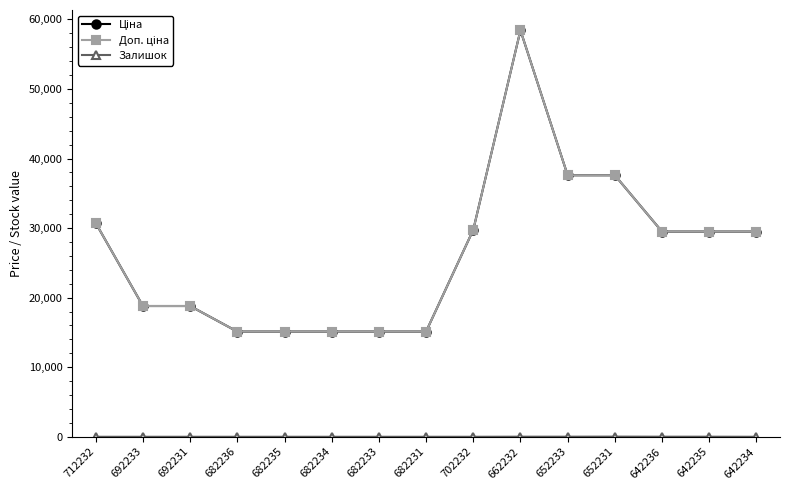

Is this an area chart (filled region under the line)?

No